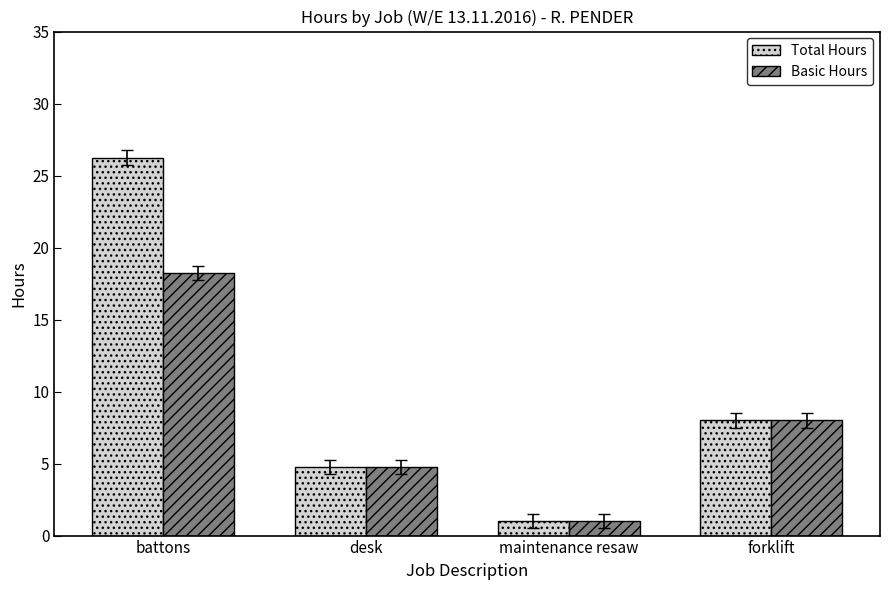

What is the sum of all Basic Hours values?

32.0